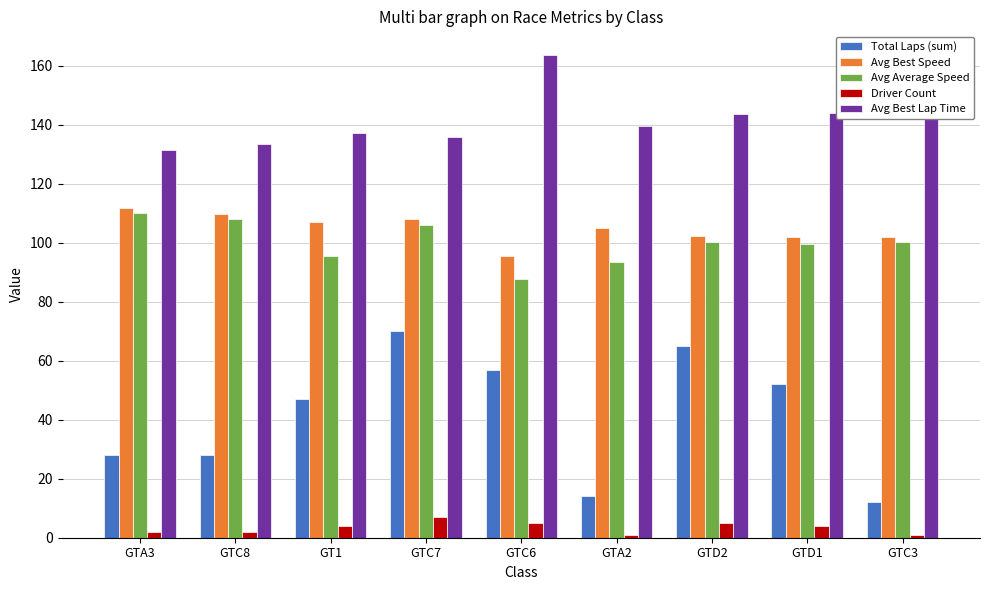

What is the spread (max minus min) of values at GTD2?

138.6